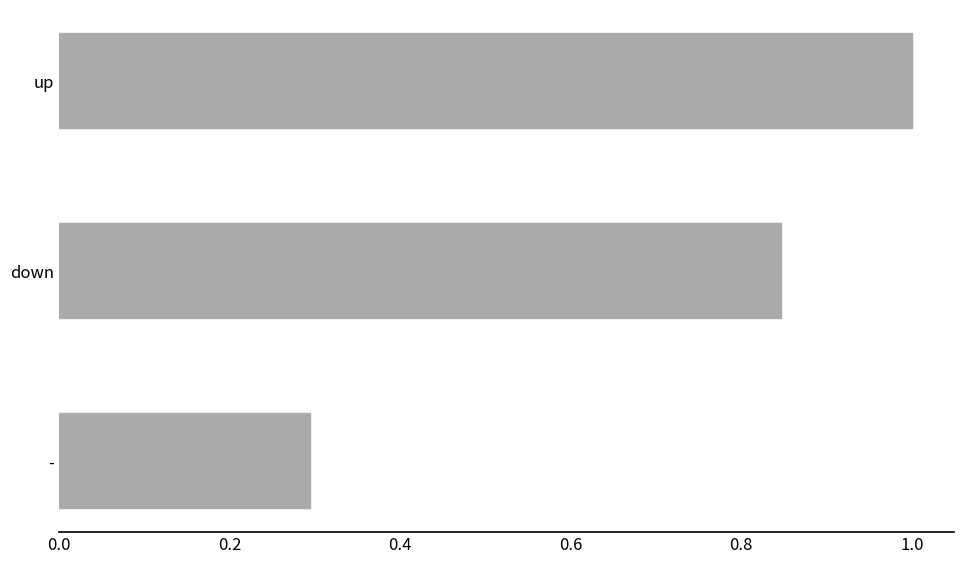

Rank the categories by value from highest to lowest.

up, down, -